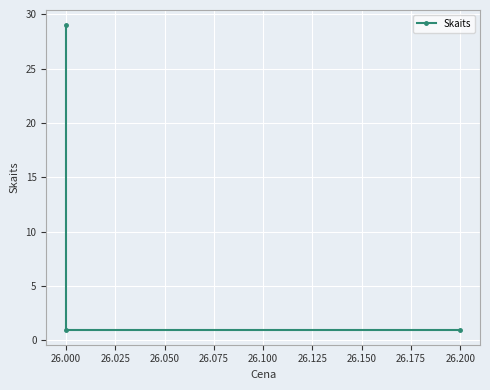

Read the value at 26.000, to the nearest 10.

30